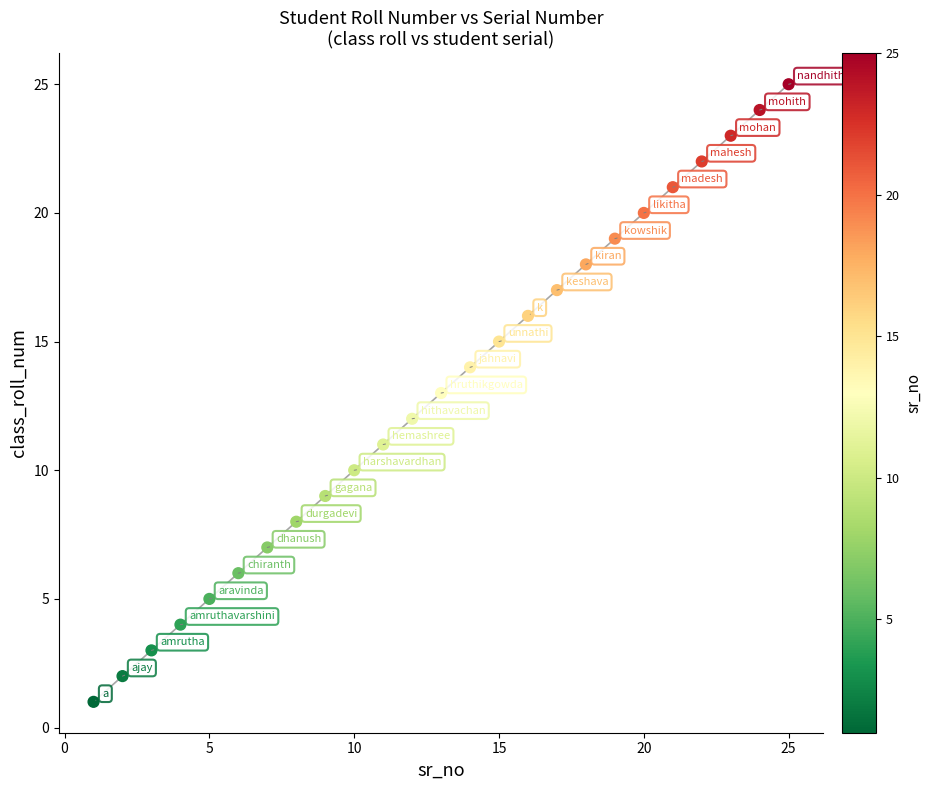

What is the range of X values (max minus min)?

24